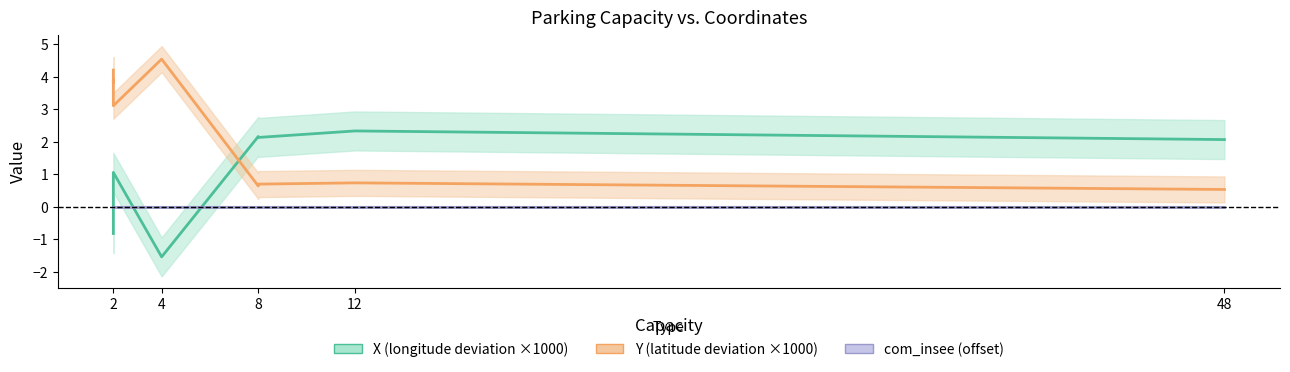

Which has a higher value, 2 or 2?

2